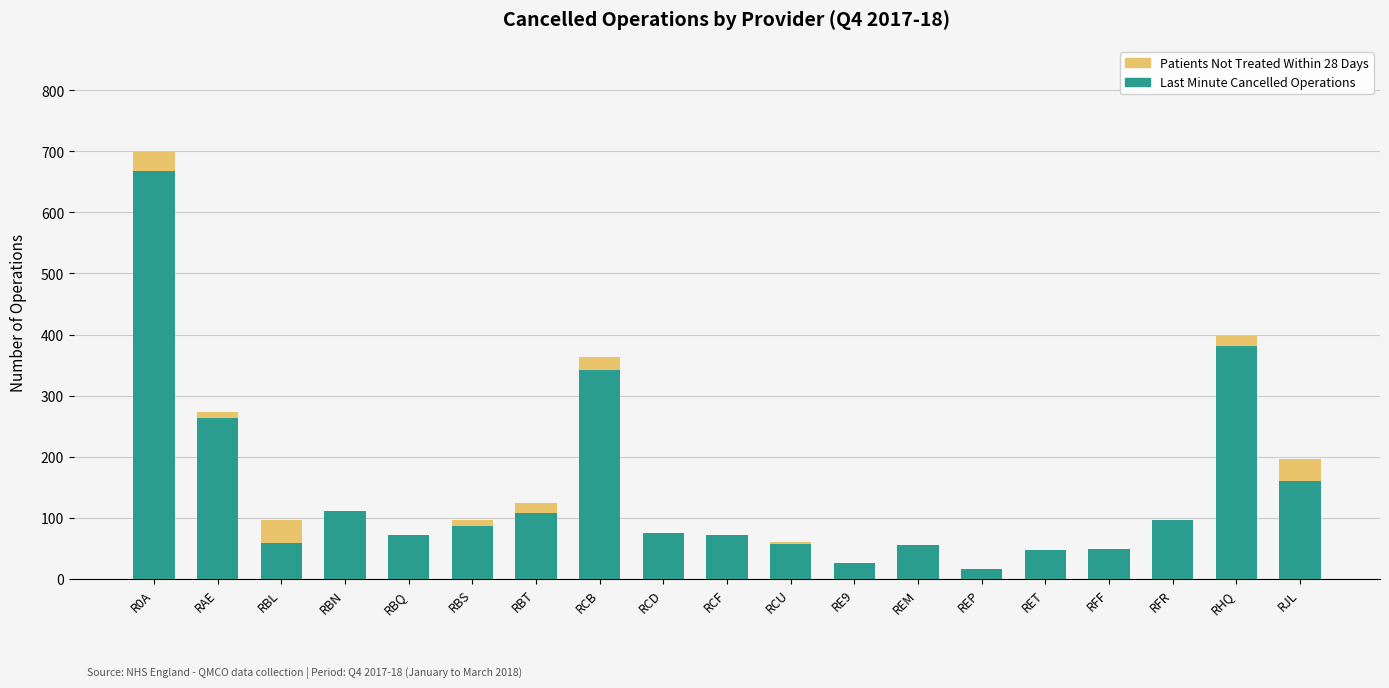

The Last Minute Cancelled Operations series shows 668 at R0A. True or false?

True